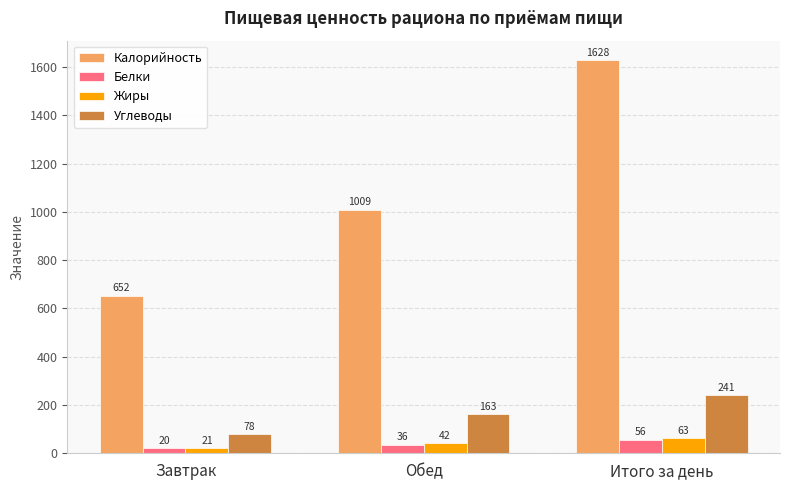

Rank the series at Обед from highest to lowest value.

Калорийность, Углеводы, Жиры, Белки